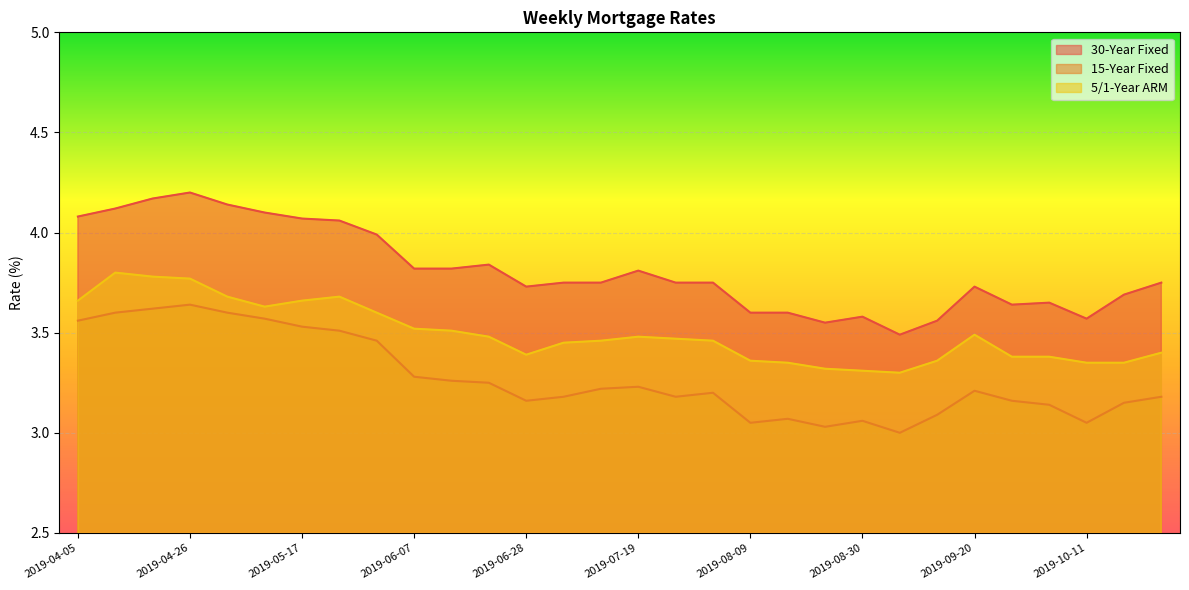

What is the label of the 21st point from the left?

2019-08-23